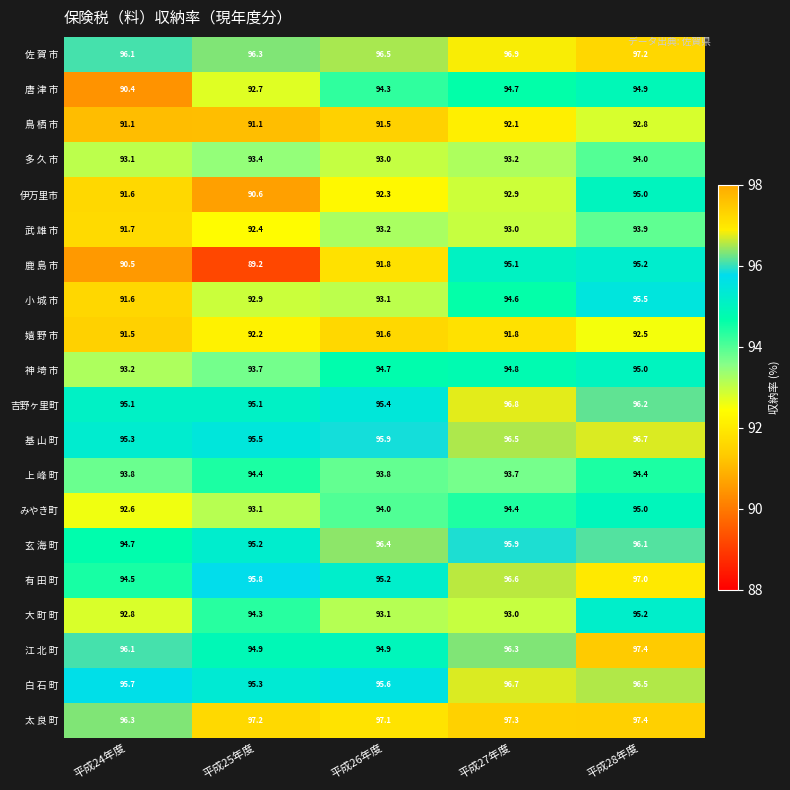

What is the highest value of the 基 山 町 series?

96.7